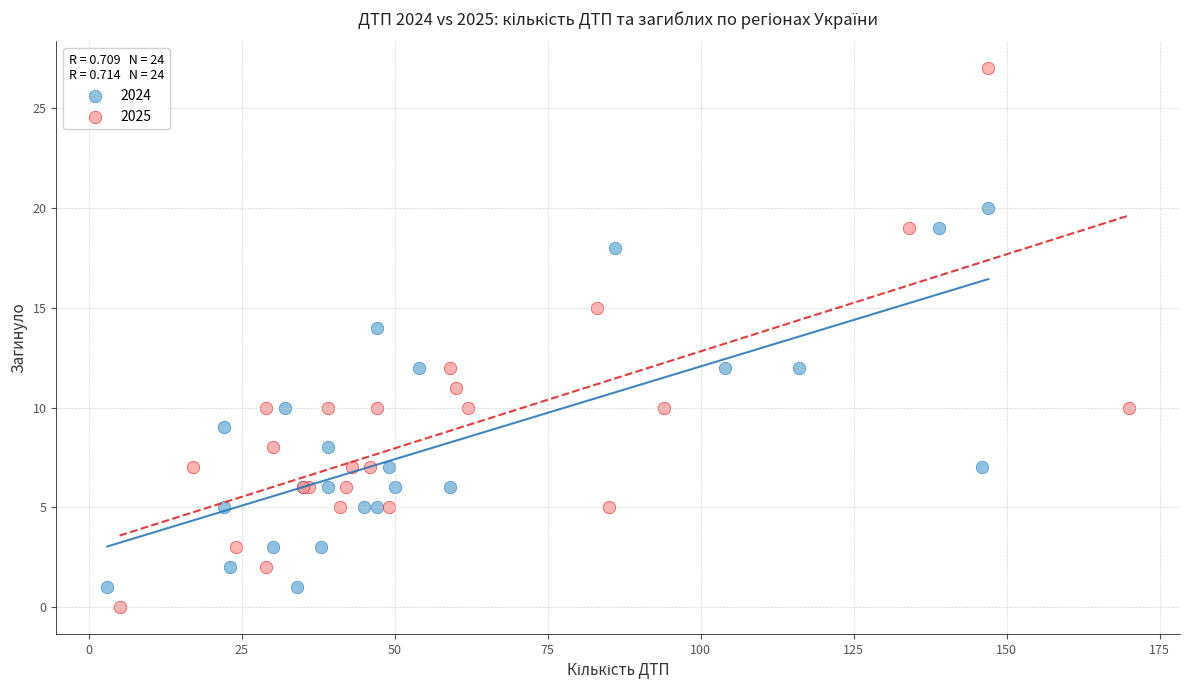

Which series contains the highest Y value?

2025